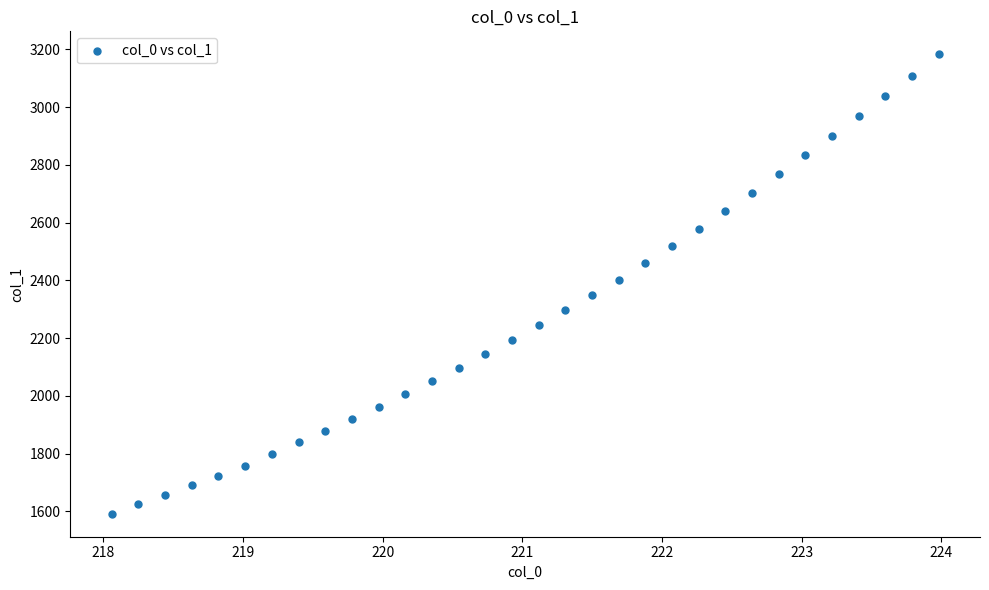

What is the range of Y values (max minus min)?

1591.0